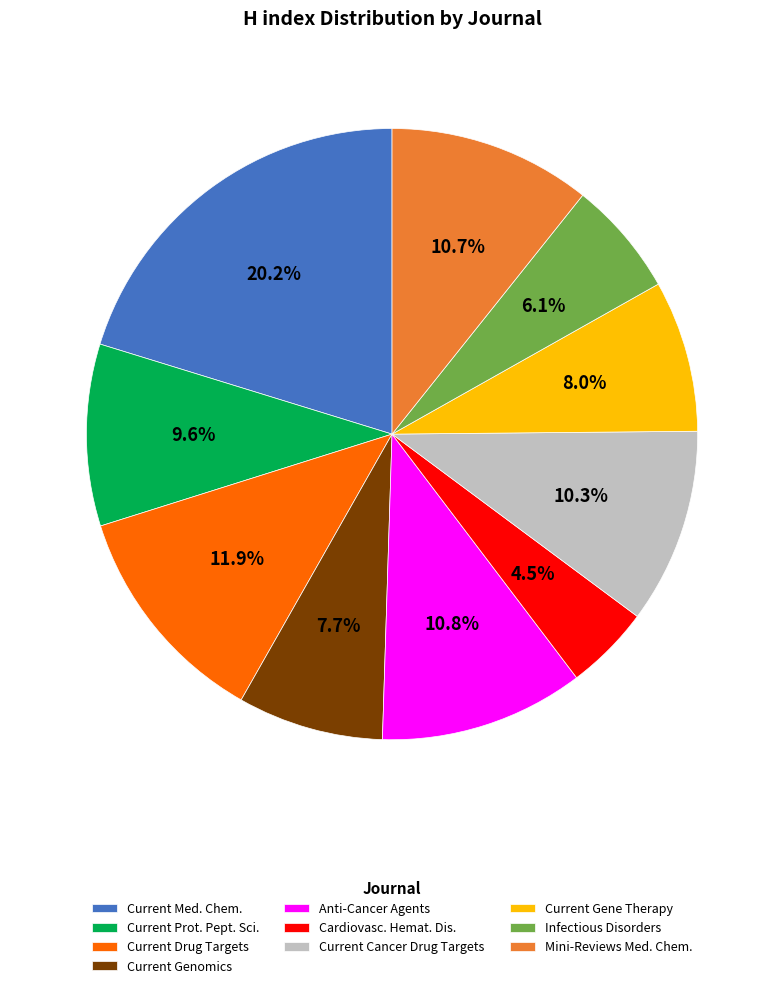

Count the number of slices in the pie.

10